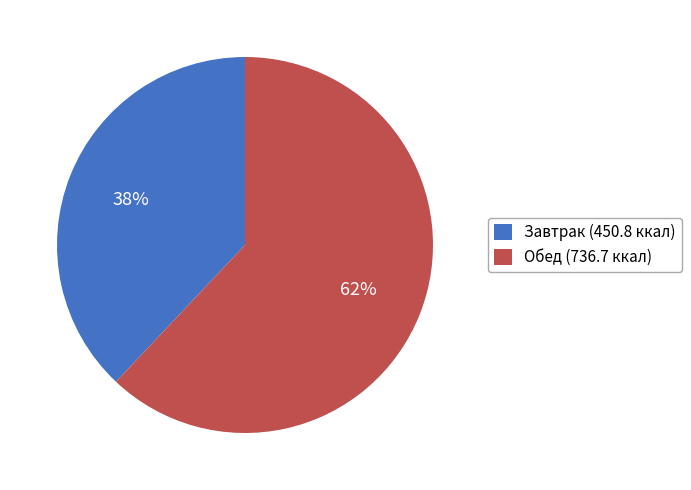

Combined, do Завтрак (450.8 ккал) and Обед (736.7 ккал) account for over 50%?

Yes